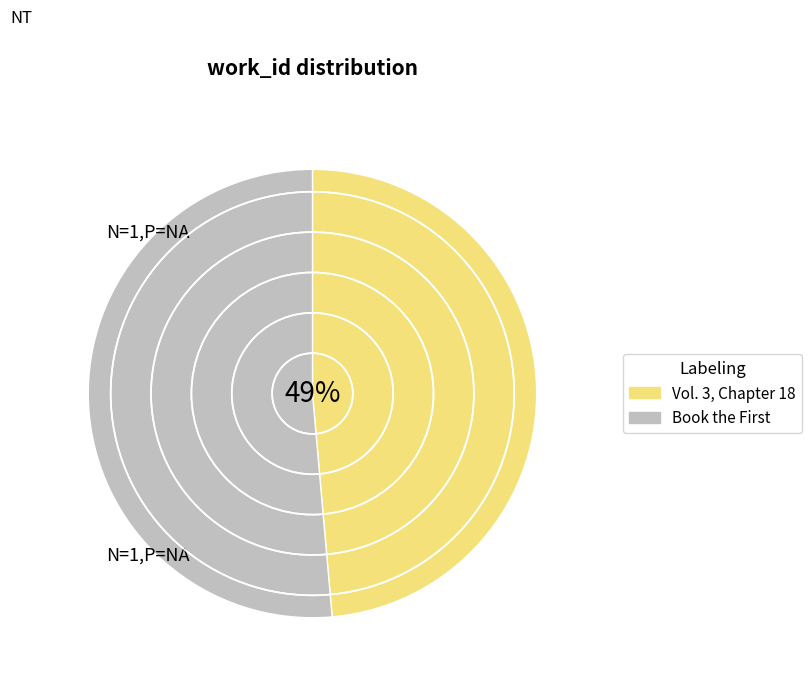

Does any single category account for the majority?

Yes